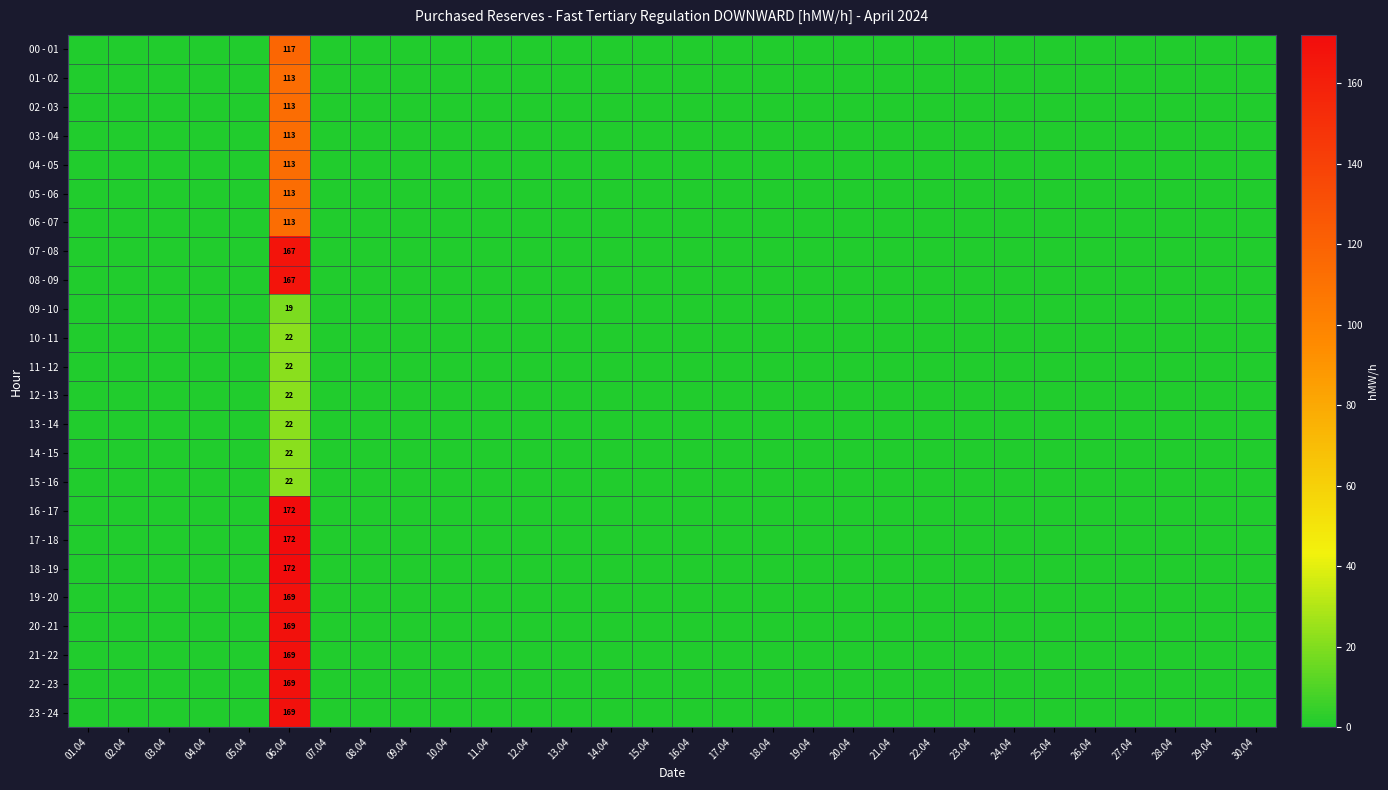

The value of 21 - 22 at 06.04 is 169. True or false?

True